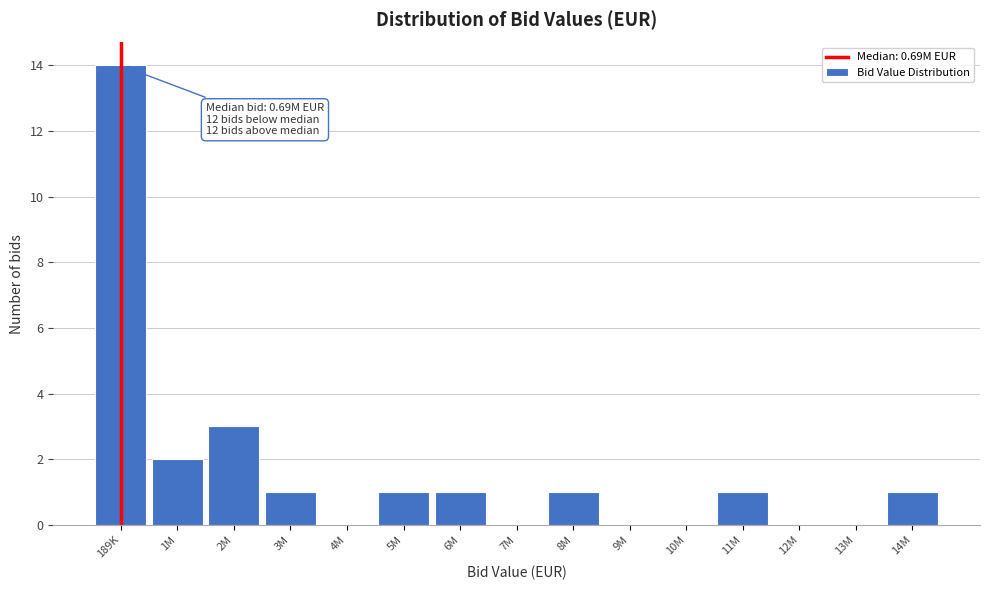

Reading left to right, what are all the values shown in this chart?

189K=14	1M=2	2M=3	3M=1	4M=0	5M=1	6M=1	7M=0	8M=1	9M=0	10M=0	11M=1	12M=0	13M=0	14M=1